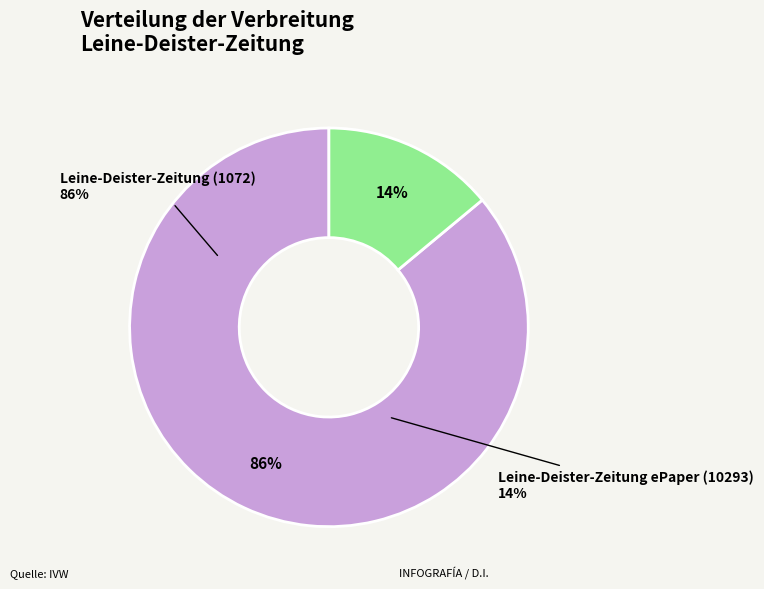

To the nearest percent, what portion does Leine-Deister-Zeitung ePaper (10293) represent?

14%